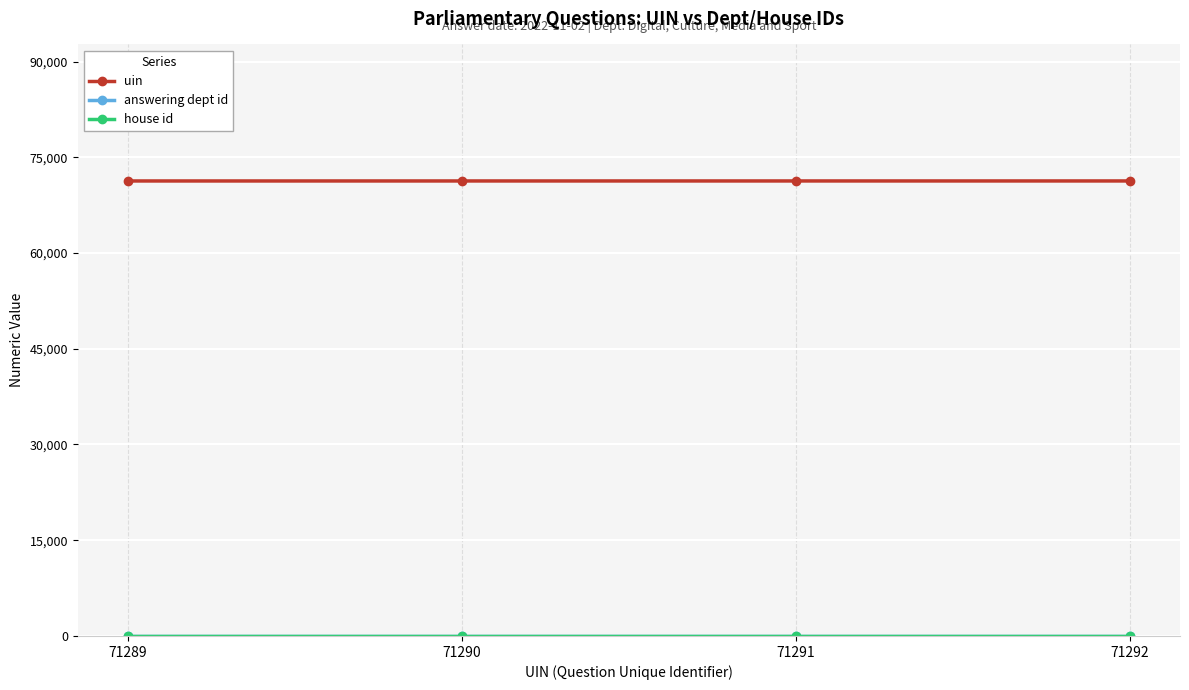

At how many categories does at least one series exceed 37108?

4